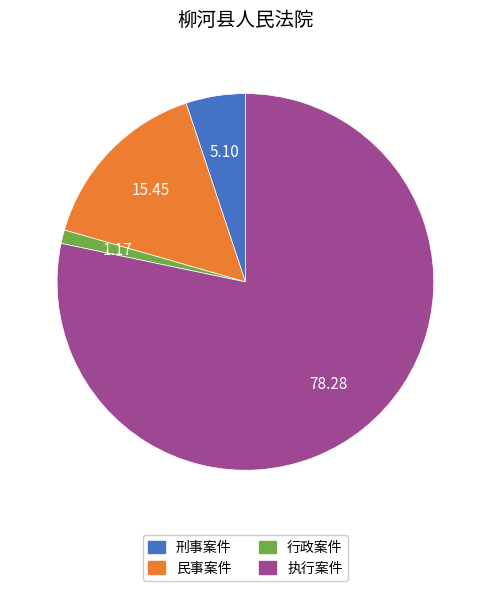

What is the majority slice?

执行案件